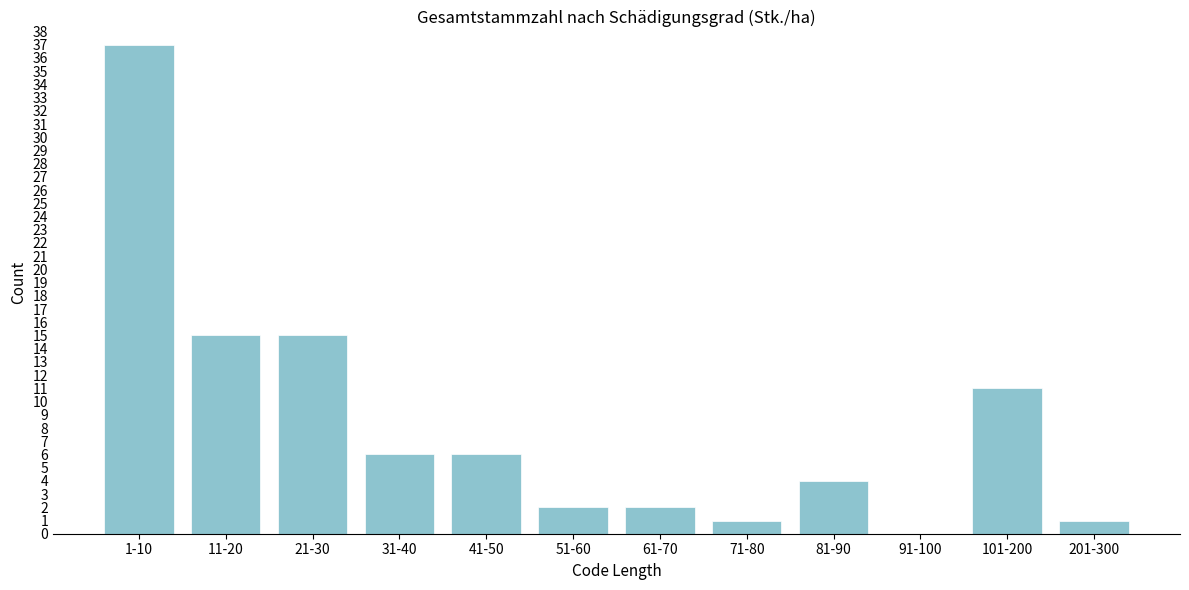

Reading left to right, what are all the values shown in this chart?

1-10=37	11-20=15	21-30=15	31-40=6	41-50=6	51-60=2	61-70=2	71-80=1	81-90=4	91-100=0	101-200=11	201-300=1